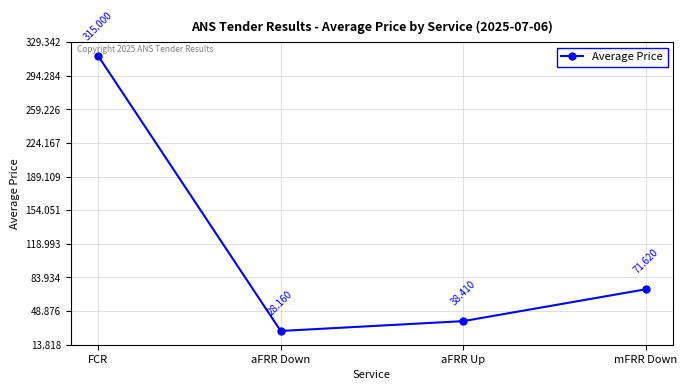

Which has a higher value, aFRR Up or FCR?

FCR